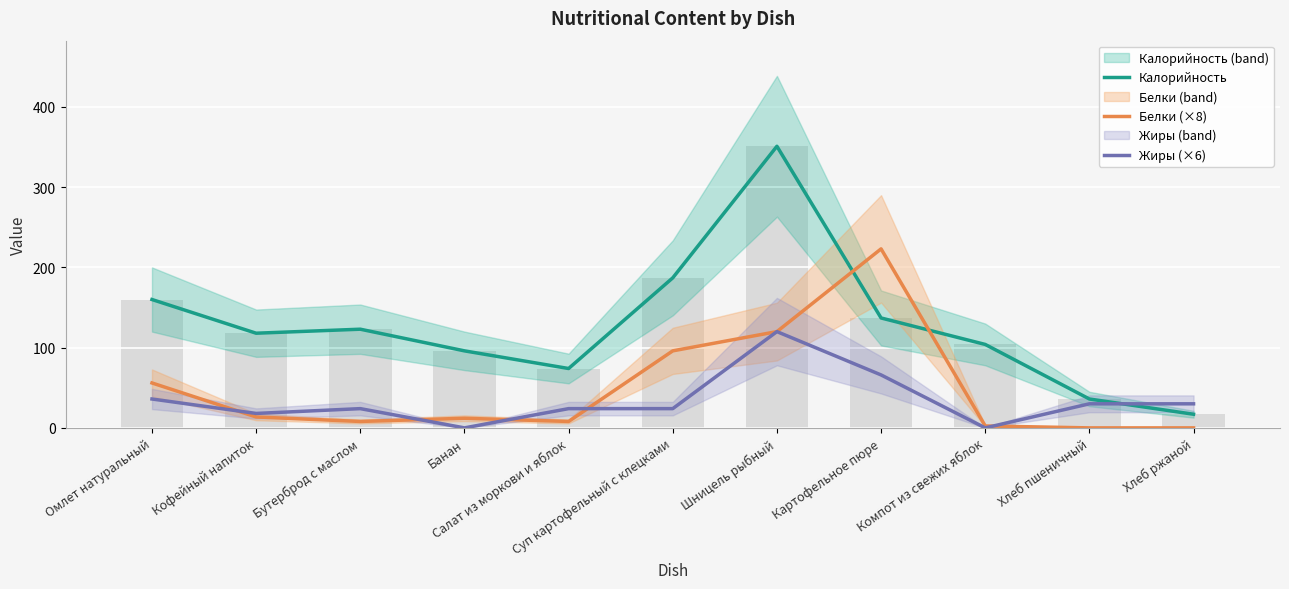

What is the value of the Белки (×8) bar at the 4th from the left?

12.0